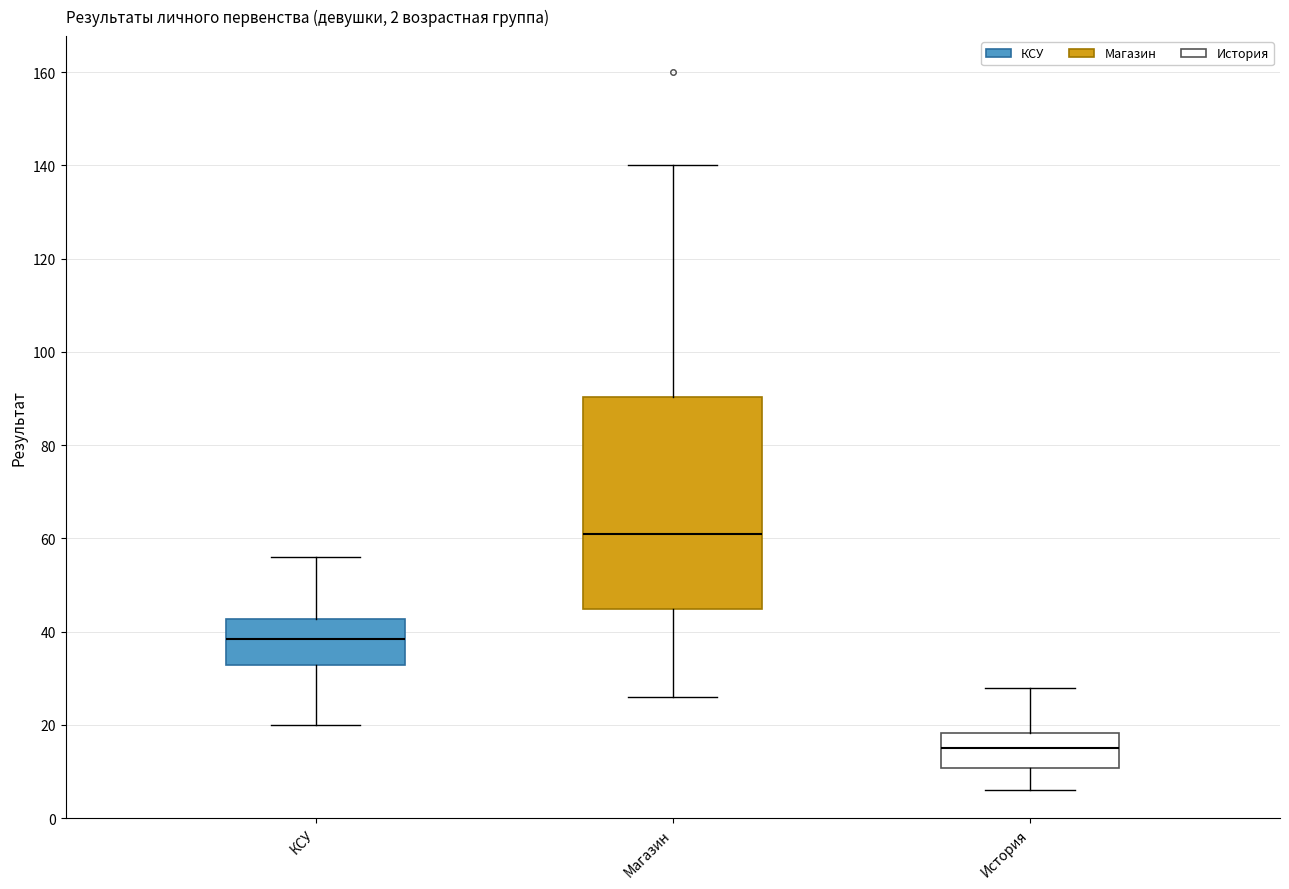

Which box has the highest median line?

Магазин